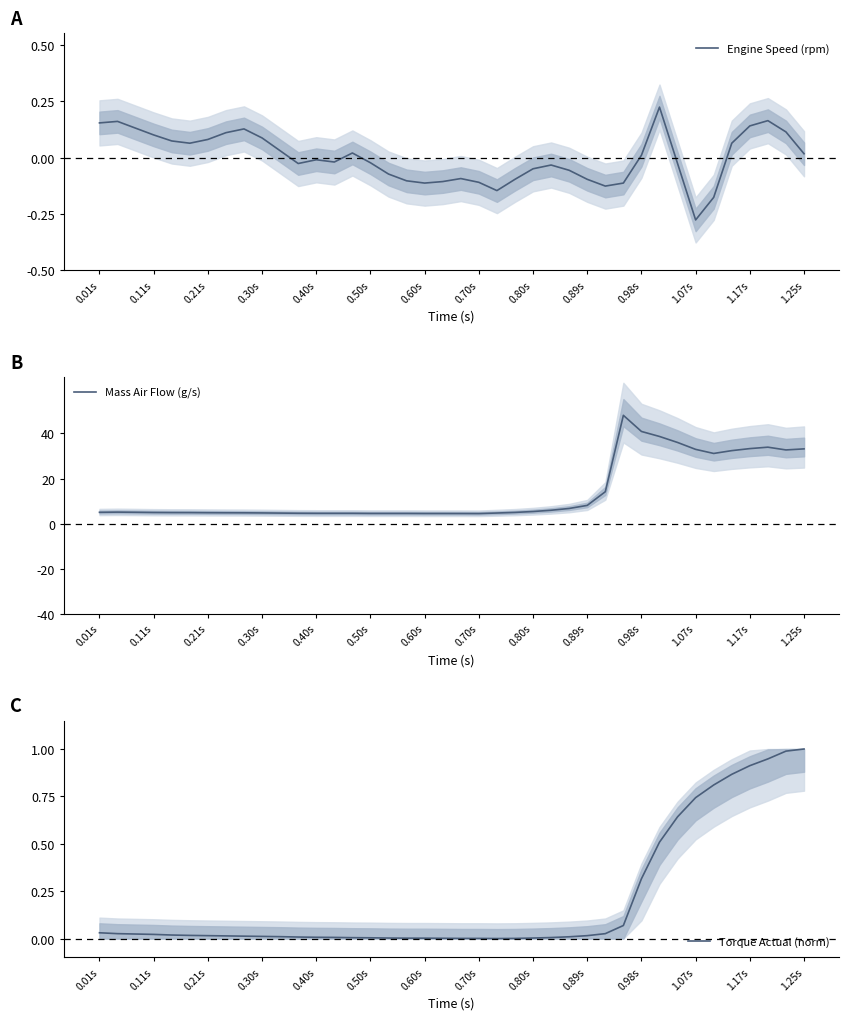

What is the highest value of the Mass Air Flow (g/s) series?

48.0